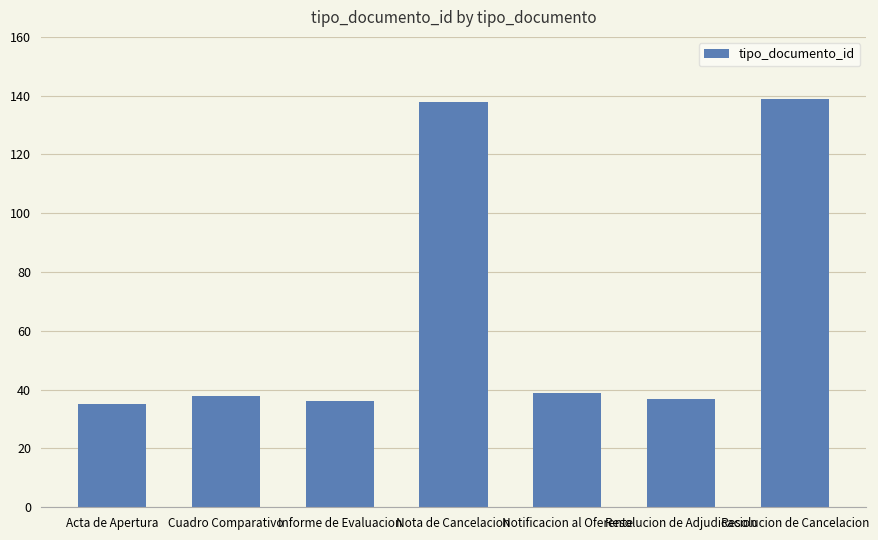

What is the difference between the maximum and second lowest values?

103